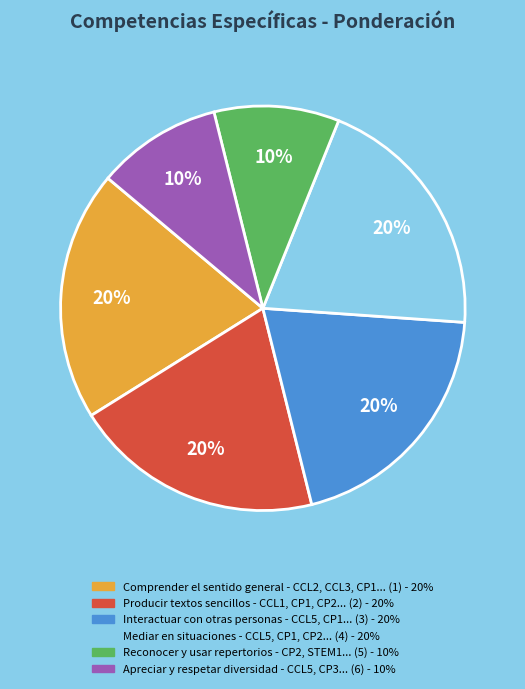

Is there any slice that represents more than half of the pie?

No